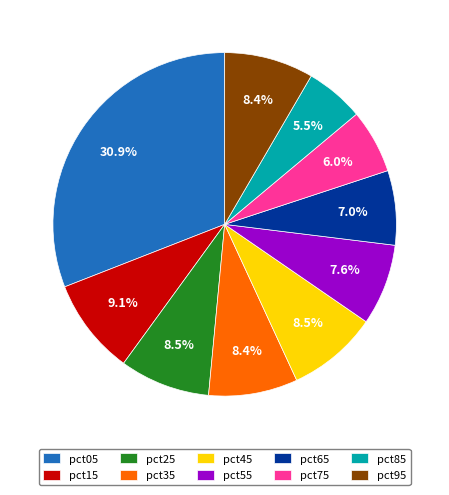

How many segments does this pie chart have?

10